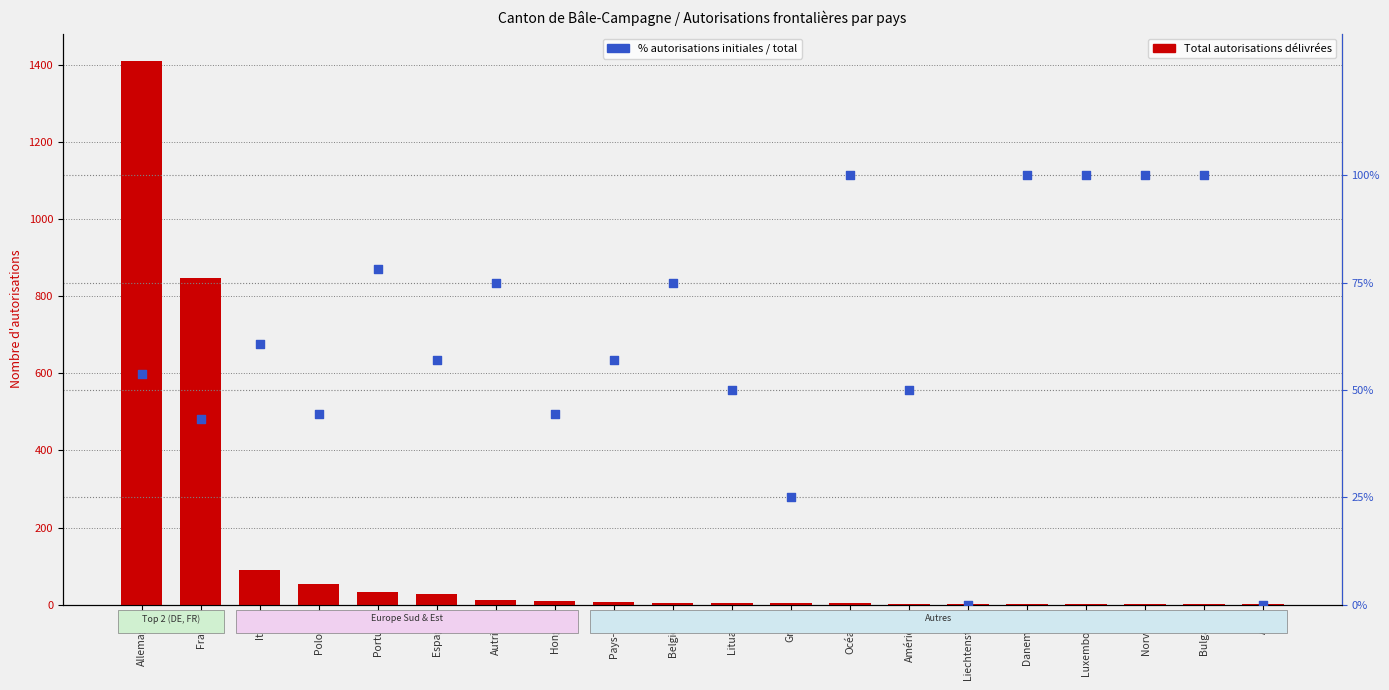

What is the total value across all series at Autriche?

87.0